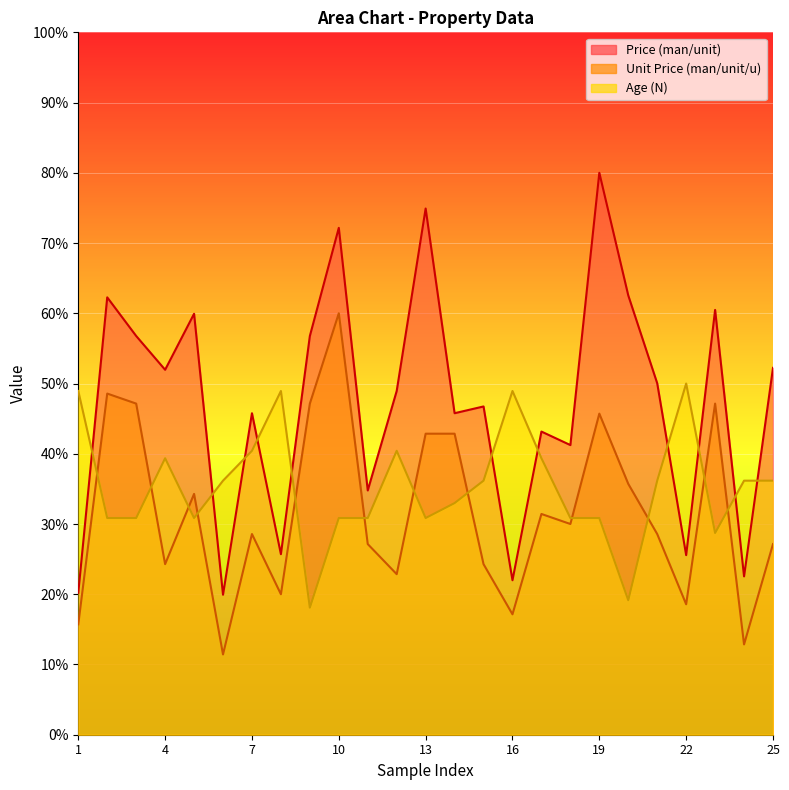

Which category has the highest value in the Price (man/unit) series?

19